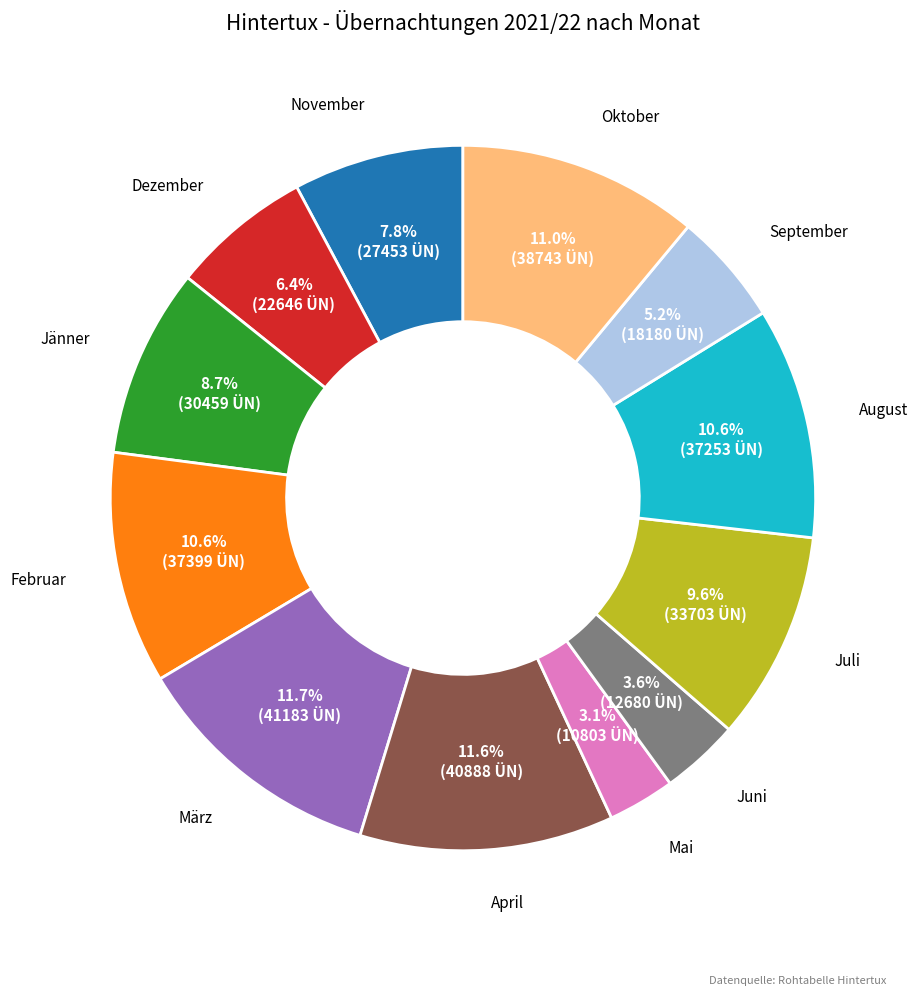

Is there a majority slice in this chart?

No